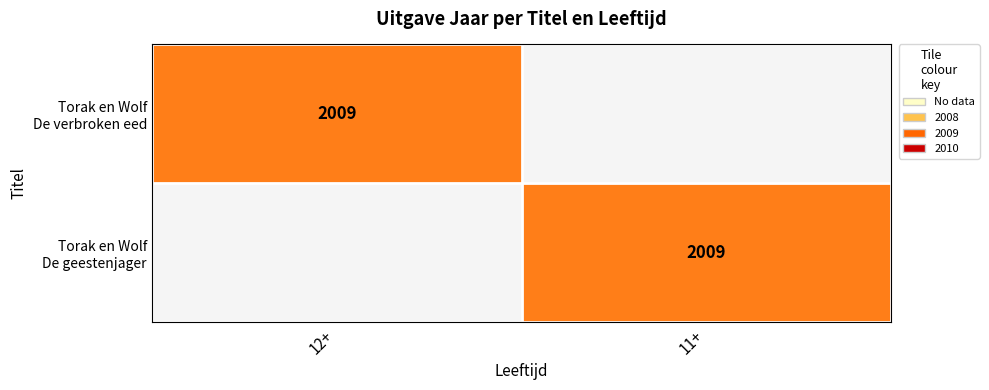

Which series changed the most between 12+ and 11+?

Torak en Wolf De verbroken eed